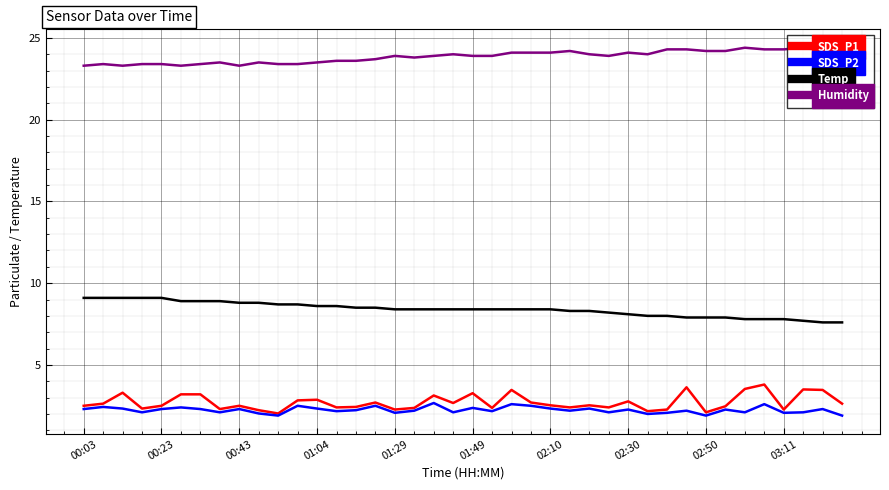

How many lines are shown in the chart?

4